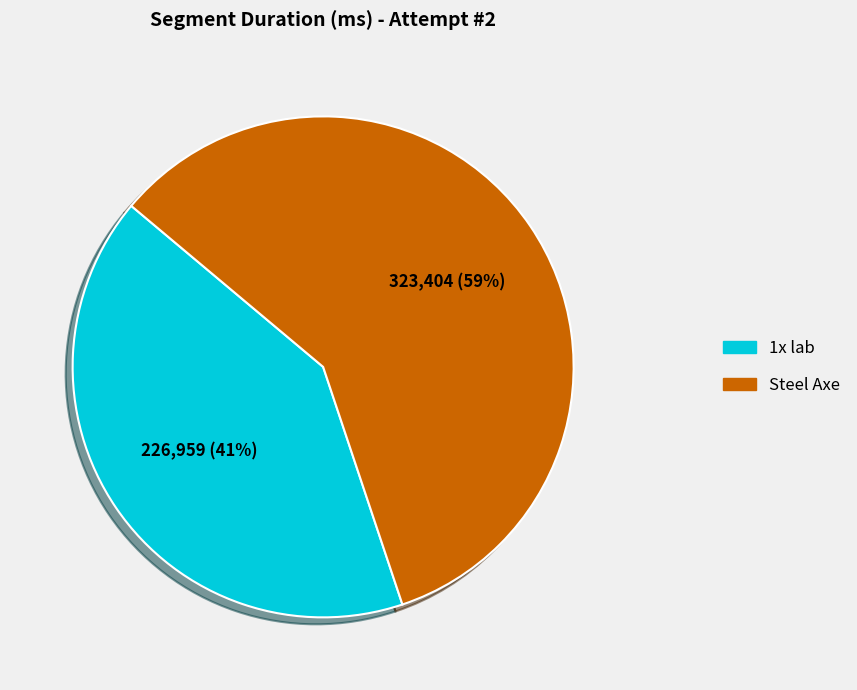

Between Steel Axe and 1x lab, which is larger?

Steel Axe